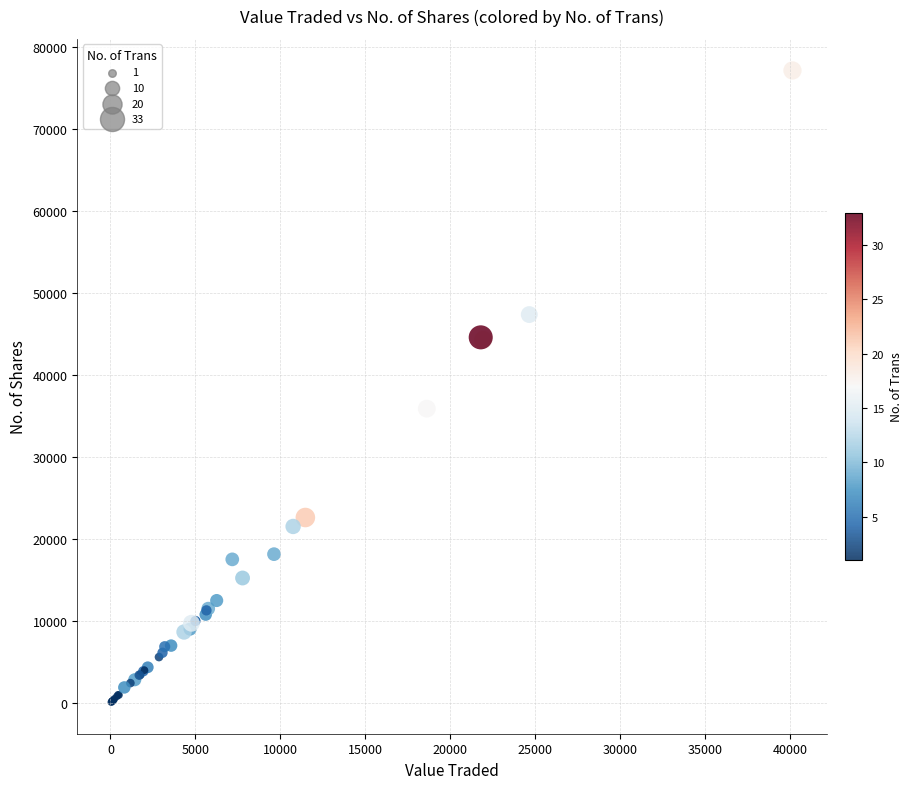

What Y value in the scatter plot is closest to 38645?

35919